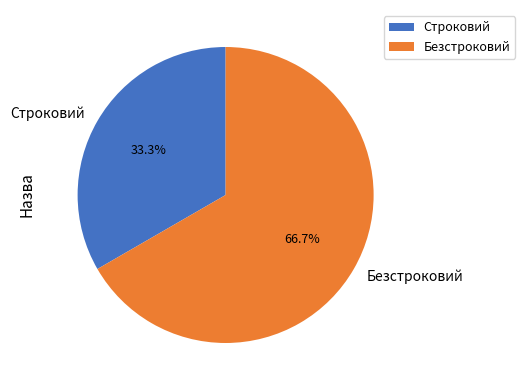

Rank the categories by value from highest to lowest.

Безстроковий, Строковий